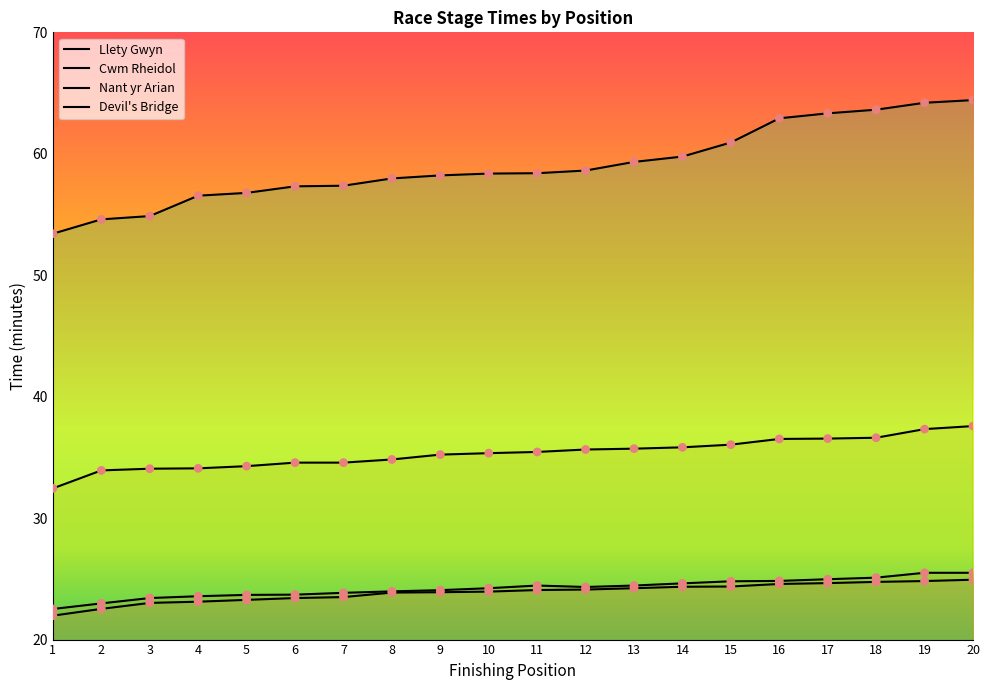

Which series has the largest total across all categories?

Devil's Bridge